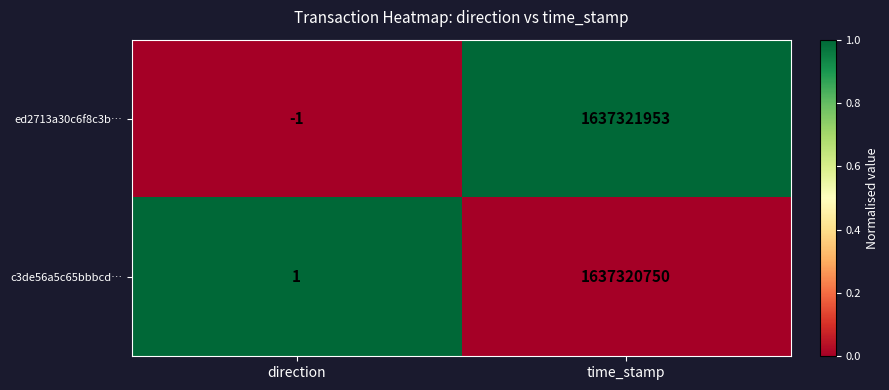

Which series has the largest range (max minus min)?

ed2713a30c6f8c3b…